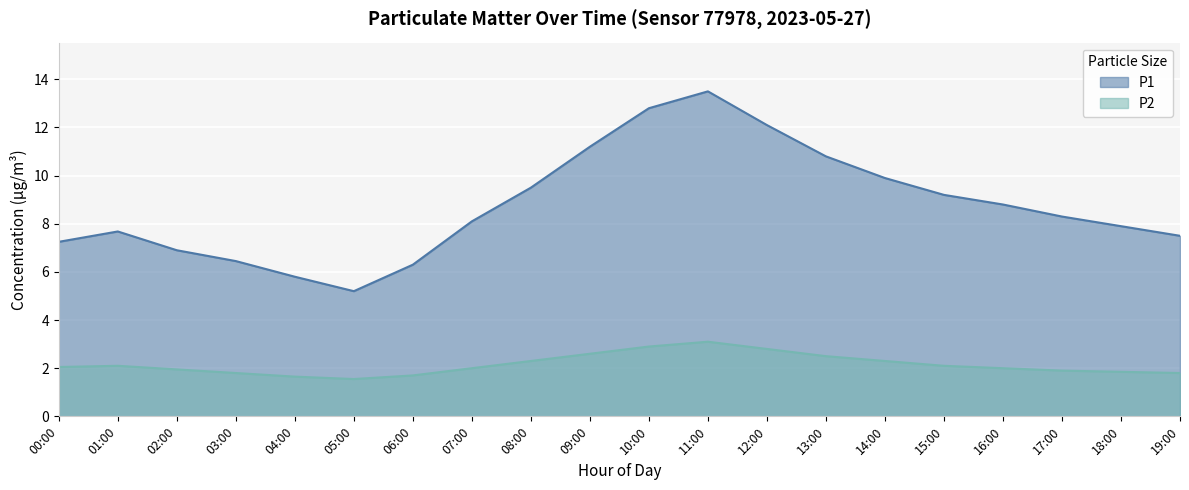

At which category is the sum across all series the highest?

11:00